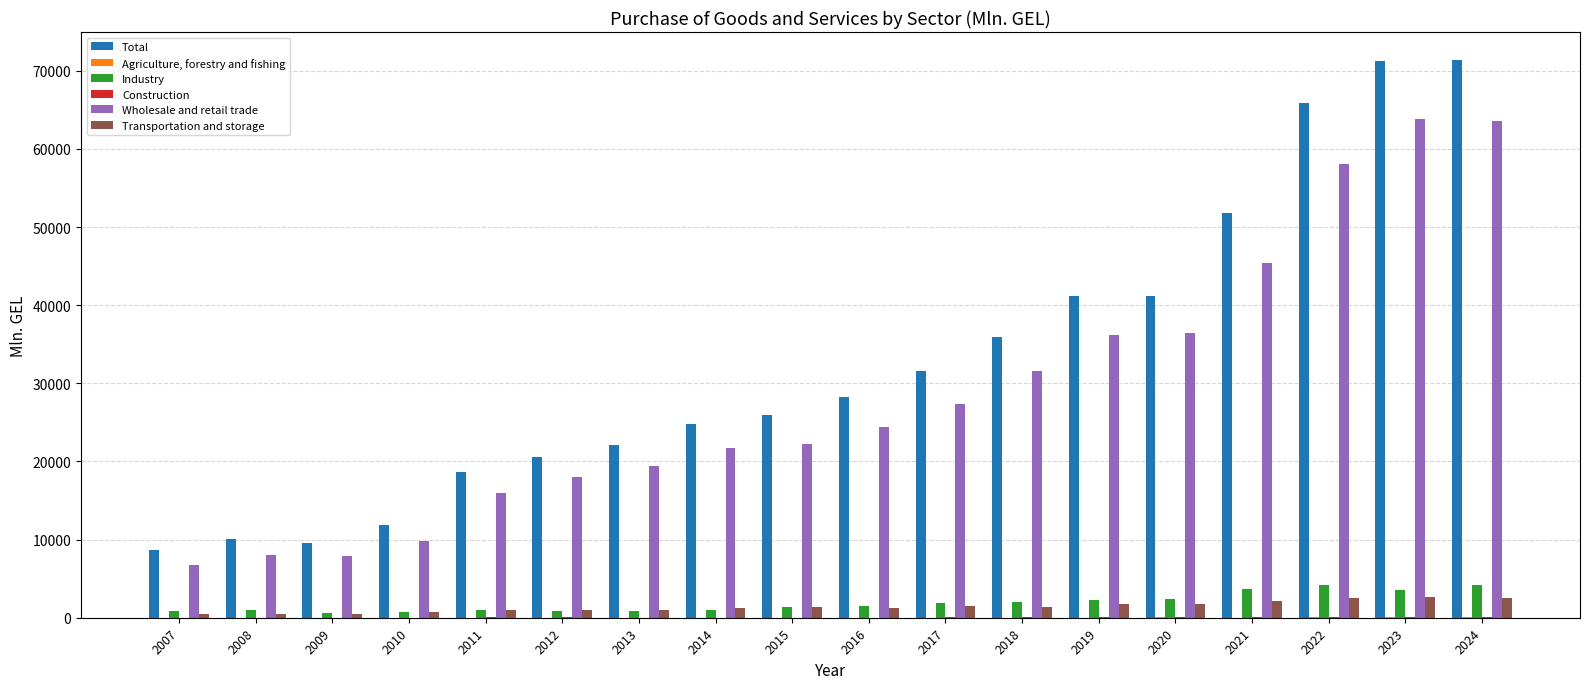

Count the number of data series in this chart.

6